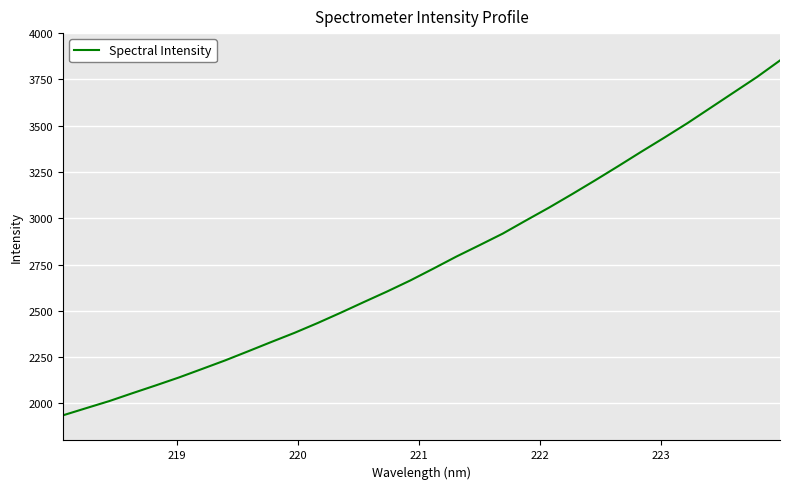

Does the chart display data point markers on the line(s)?

No